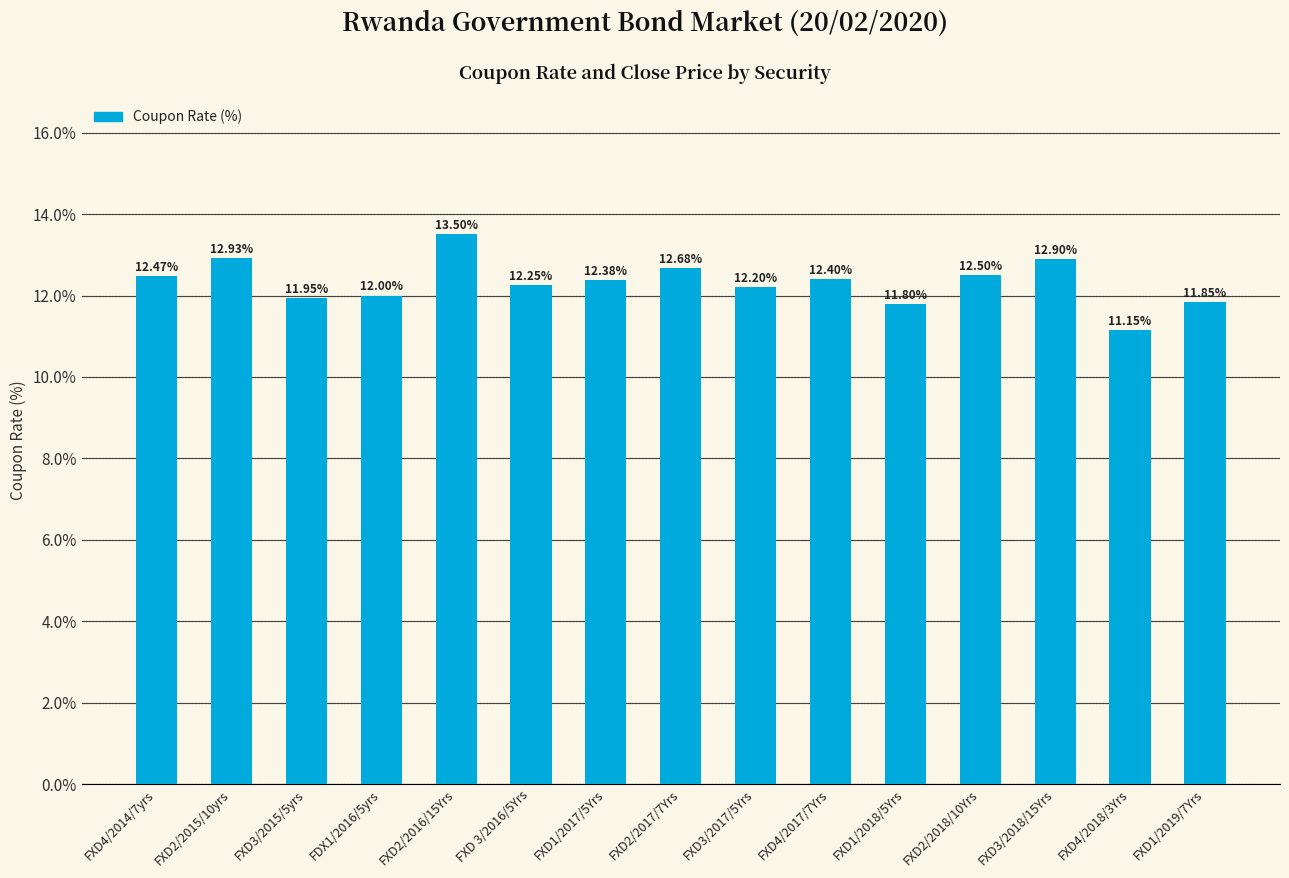

What is the label of the 5th bar from the left?

FXD2/2016/15Yrs